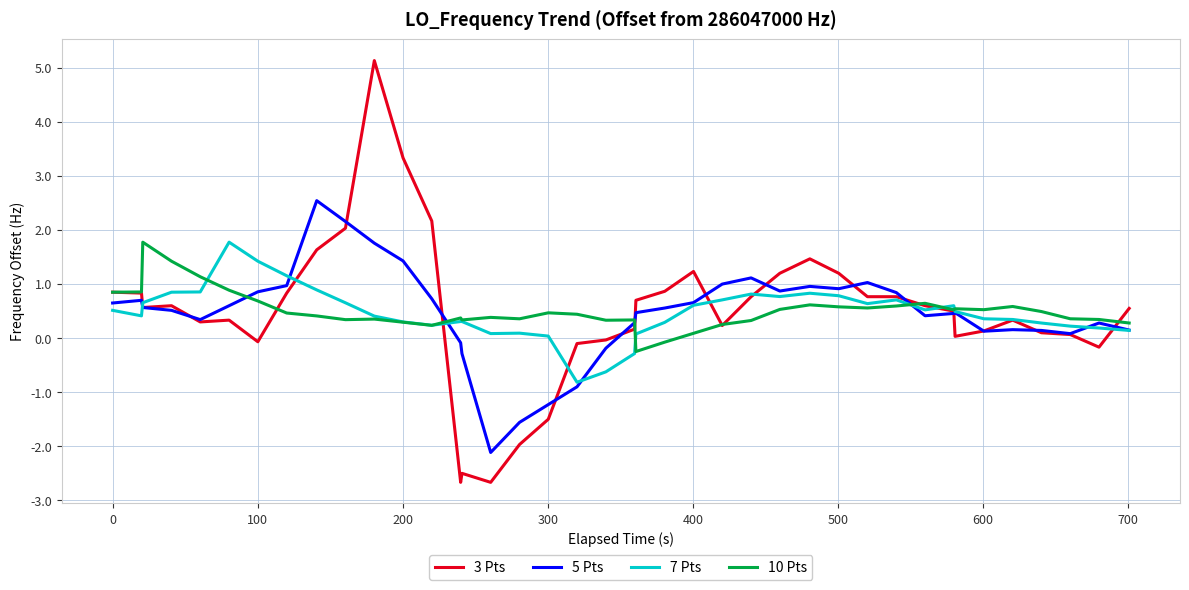

What is the maximum value shown in the chart?

5.1